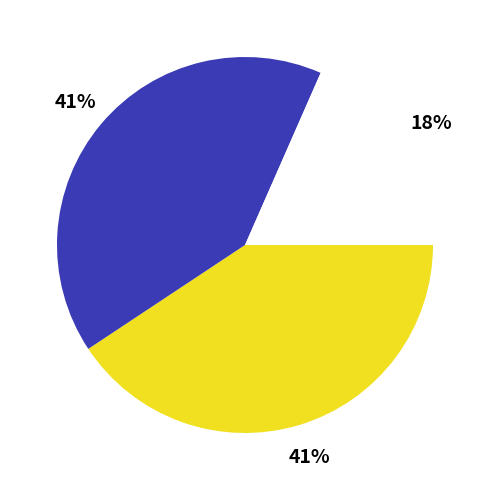

To the nearest percent, what is the average slice percentage?

33%